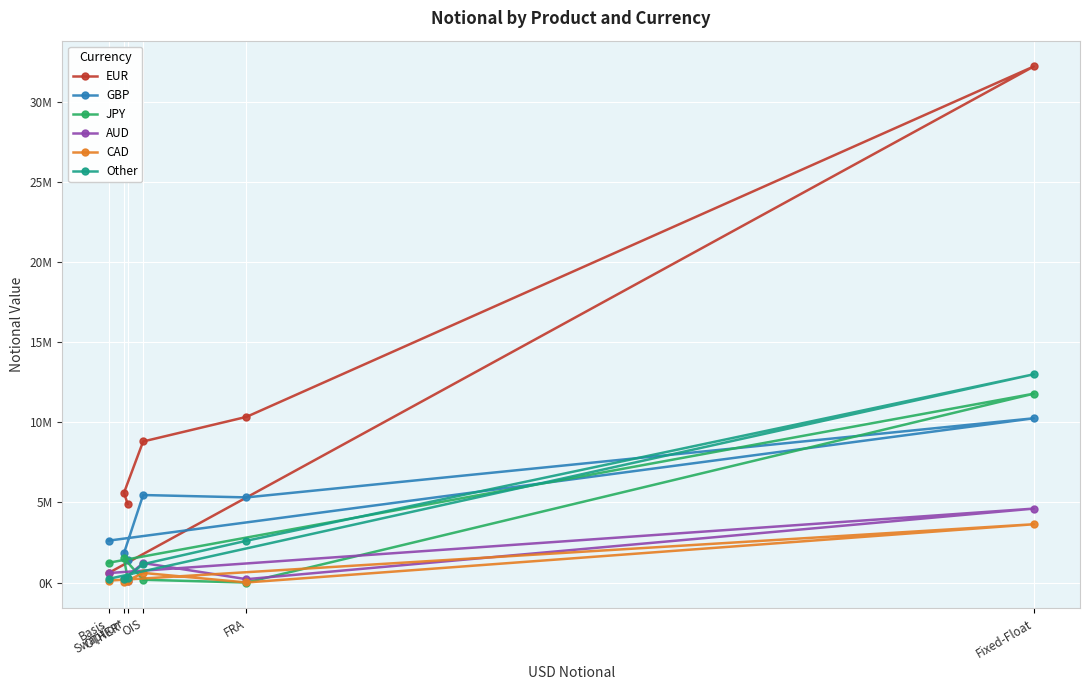

What is the highest value of the JPY series?

11786348